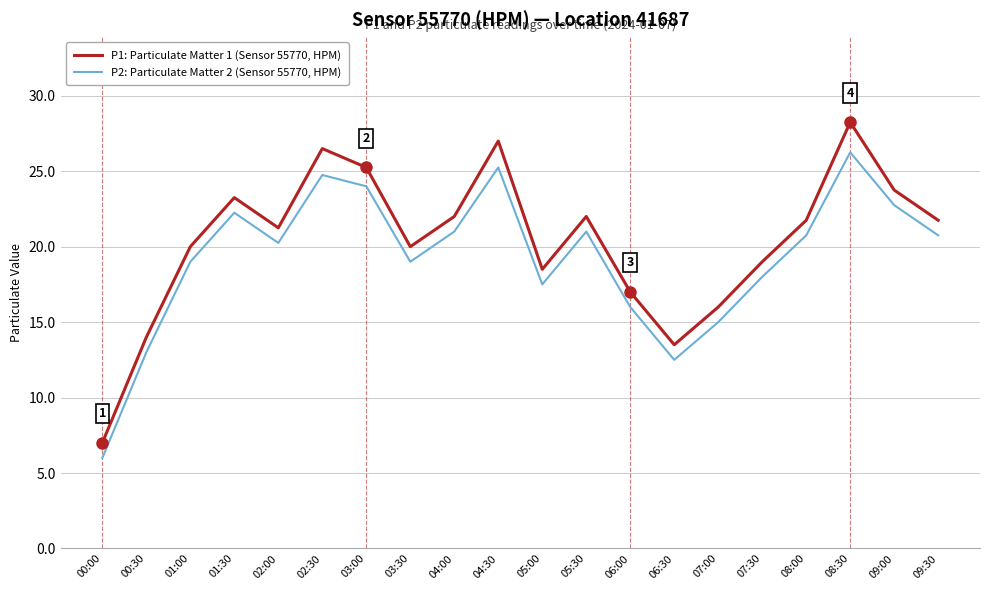

True or false: P2: Particulate Matter 2 (Sensor 55770, HPM) has more than 2 interior local peaks.

True